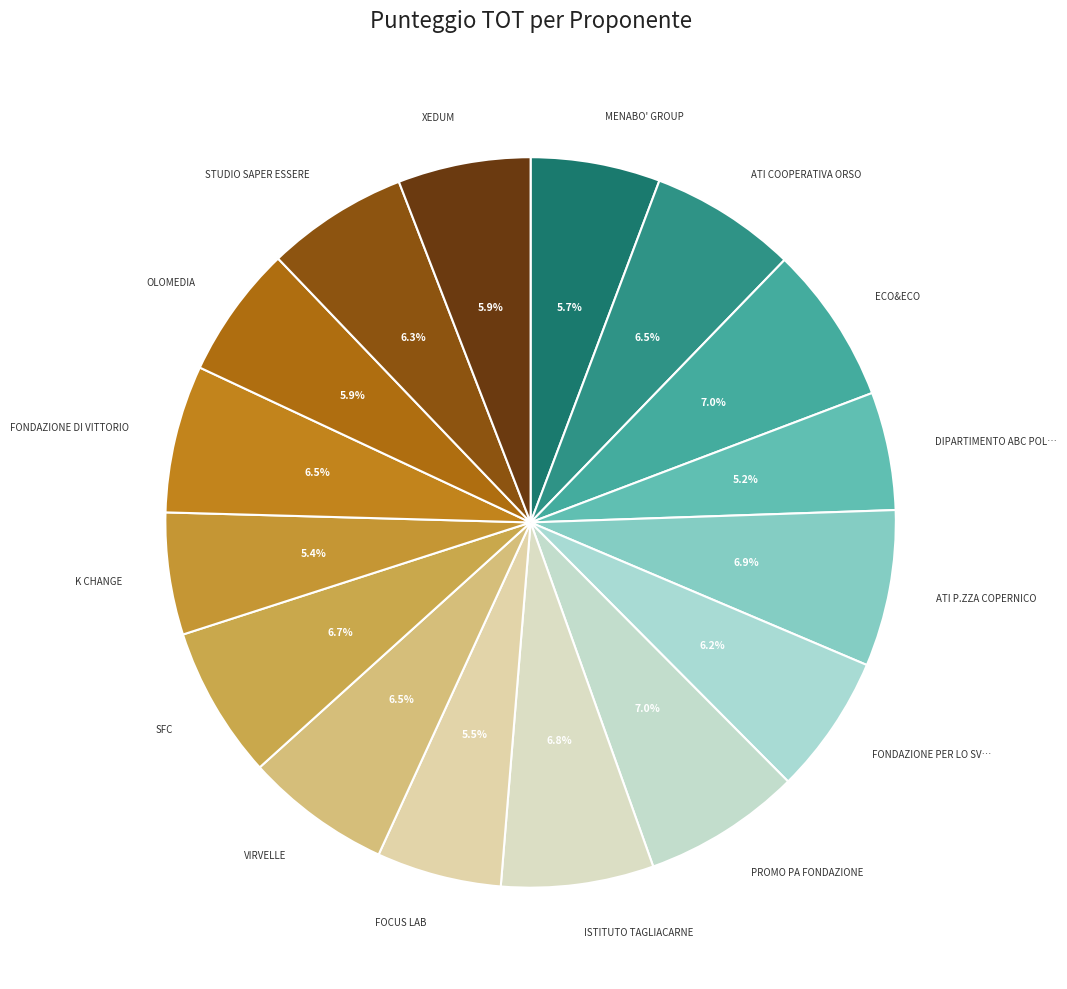

Count the number of slices in the pie.

16